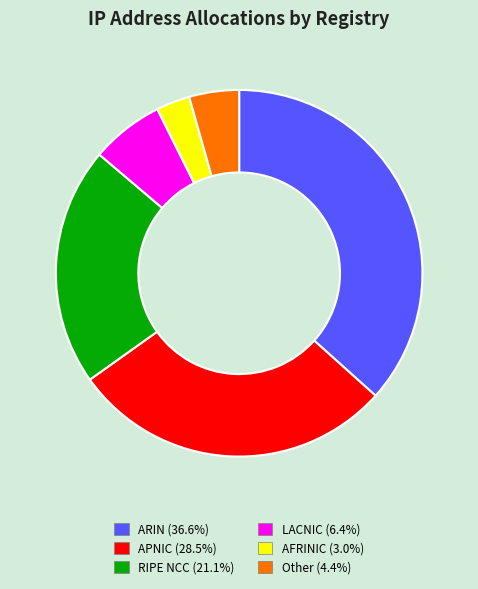

Does any single category account for the majority?

No